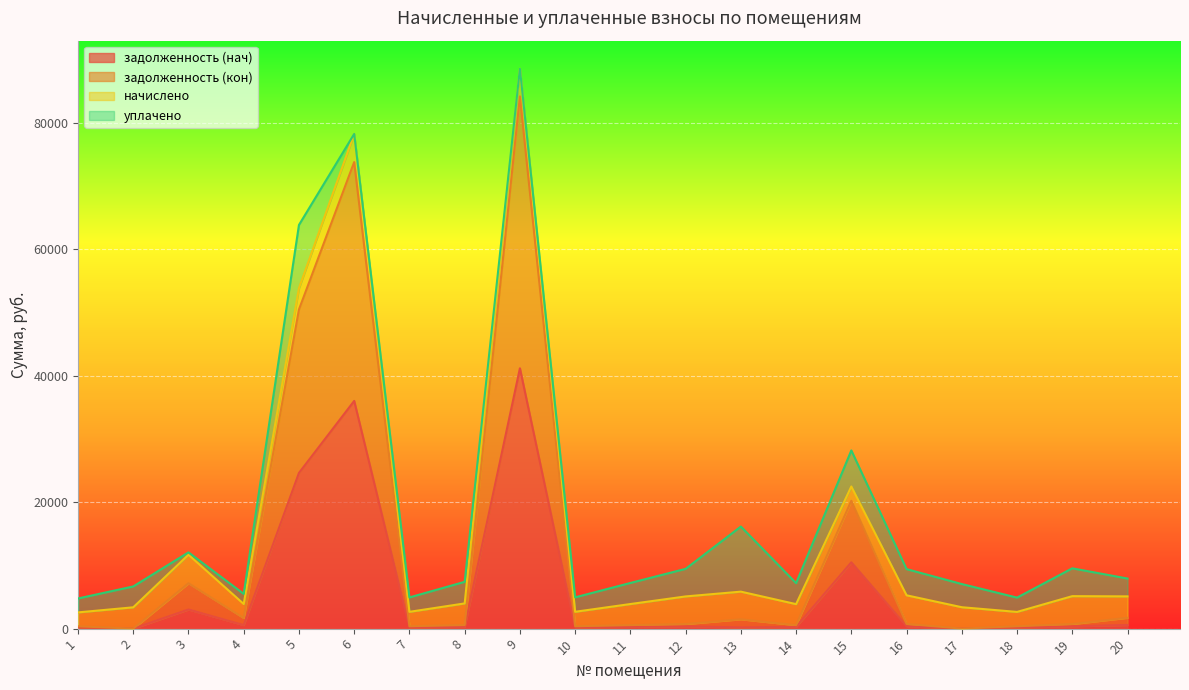

What is the total value across all series at 5?

63815.7